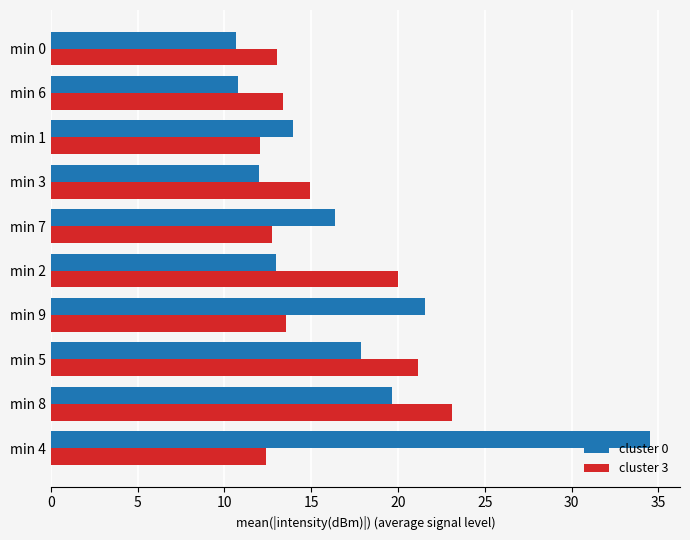

Which series has the largest range (max minus min)?

cluster 0